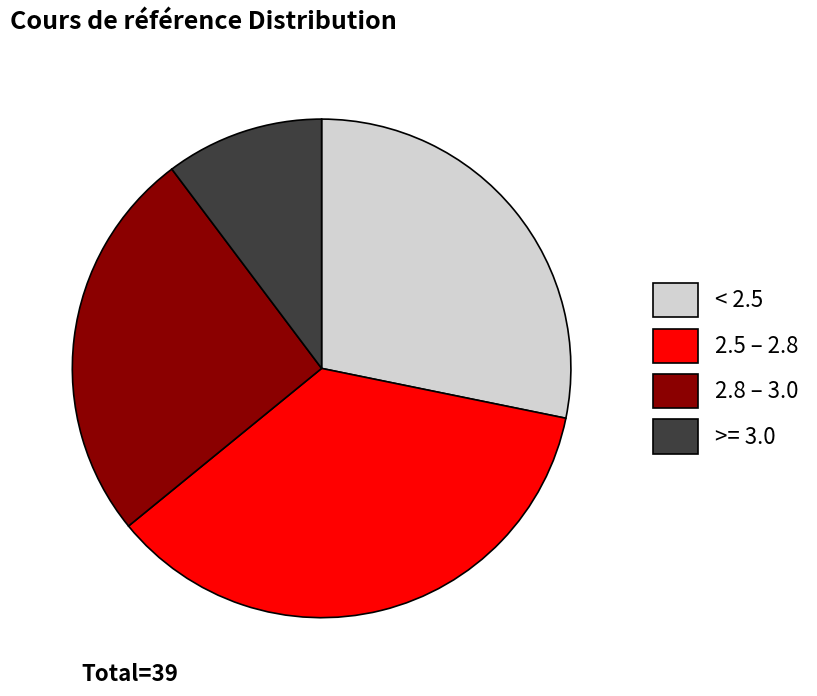

What is the ratio of the value at 2.5 – 2.8 to the value at < 2.5?

1.3